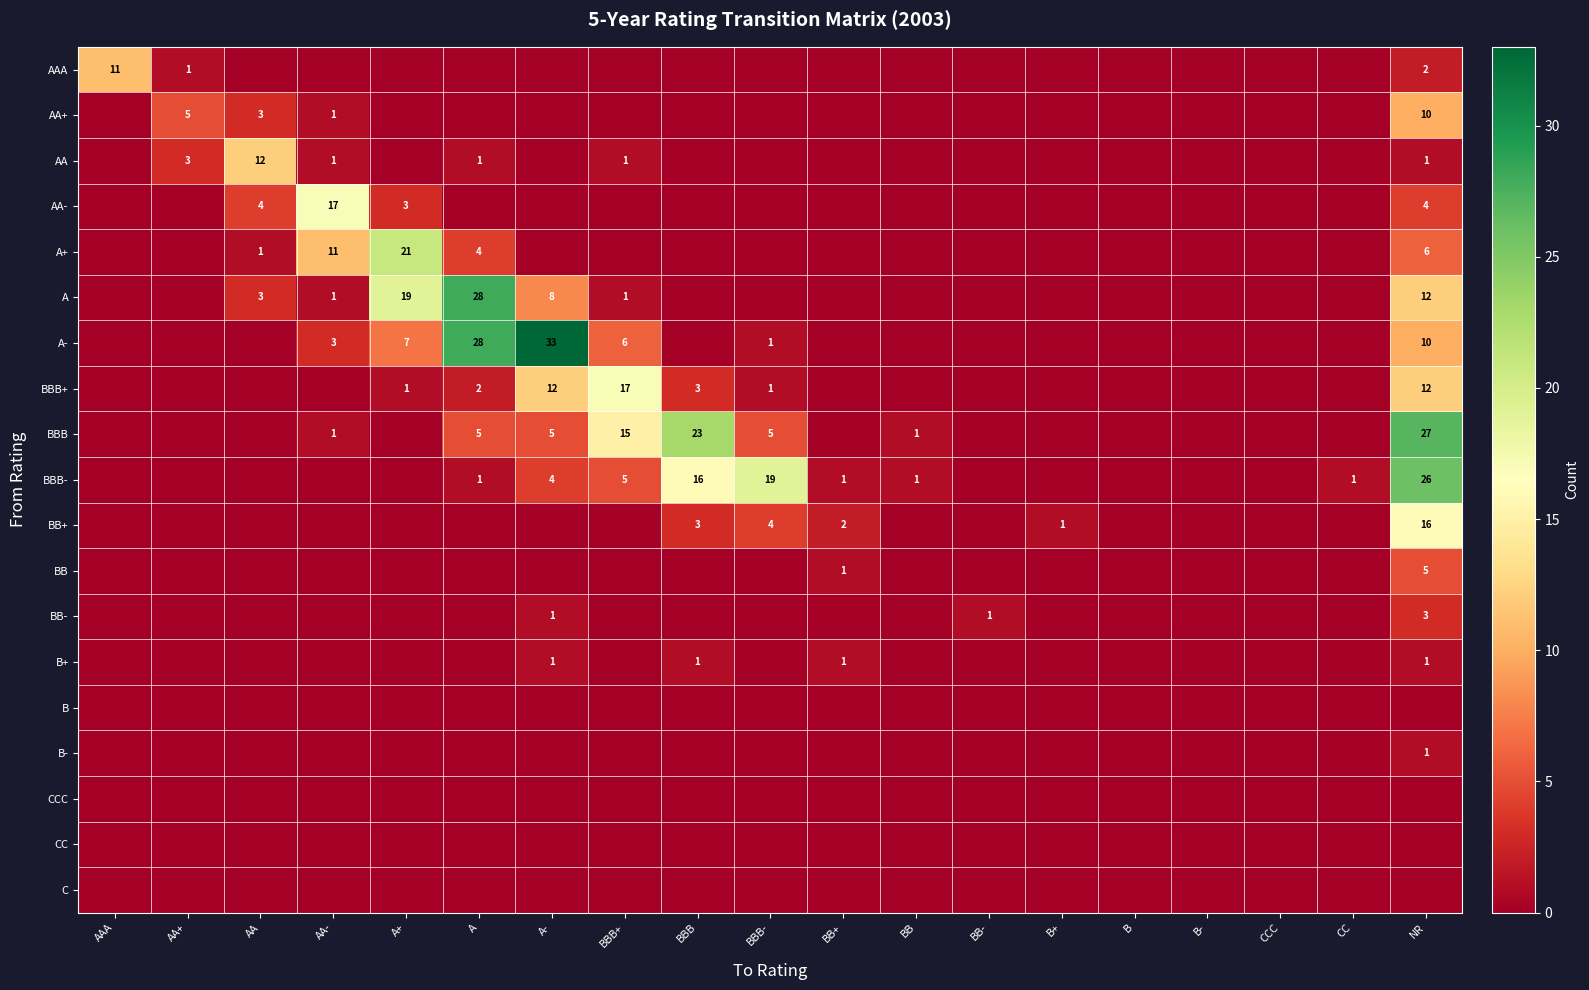

The value of AA+ at NR is 16. True or false?

False